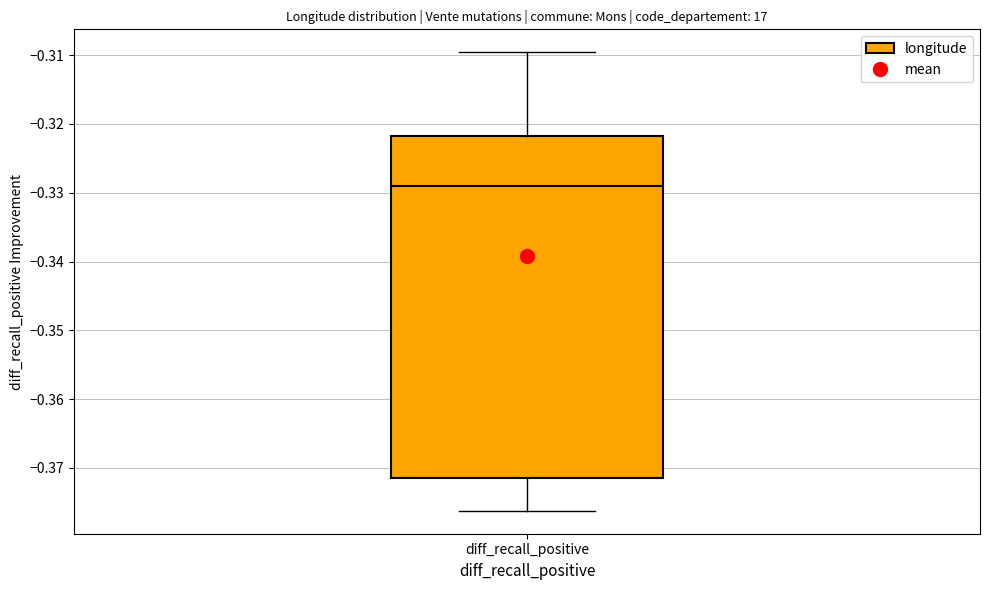

Where does the lower whisker of the box for diff_recall_positive end on the y-axis? The values are not printed on the chart, so give them approximately, as read against the axis.

-0.376